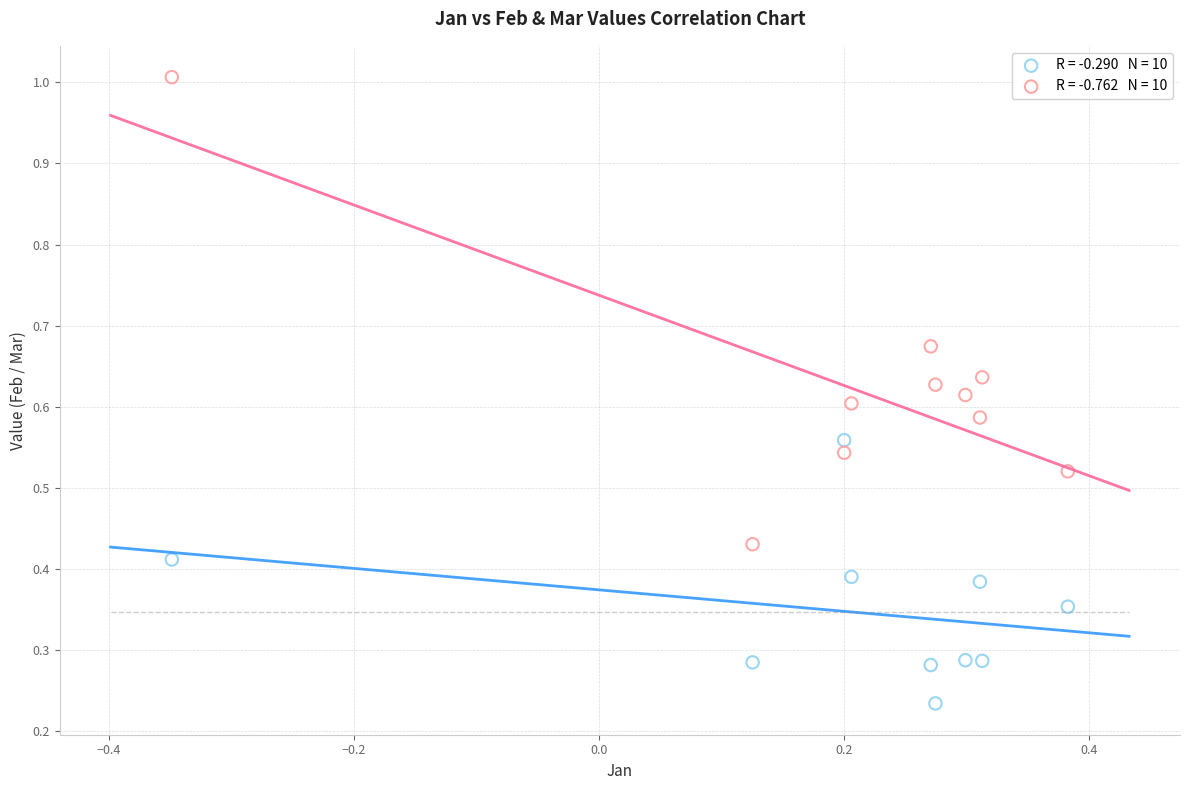

Across all data points, what is the range of Y values (max minus min)?

0.8